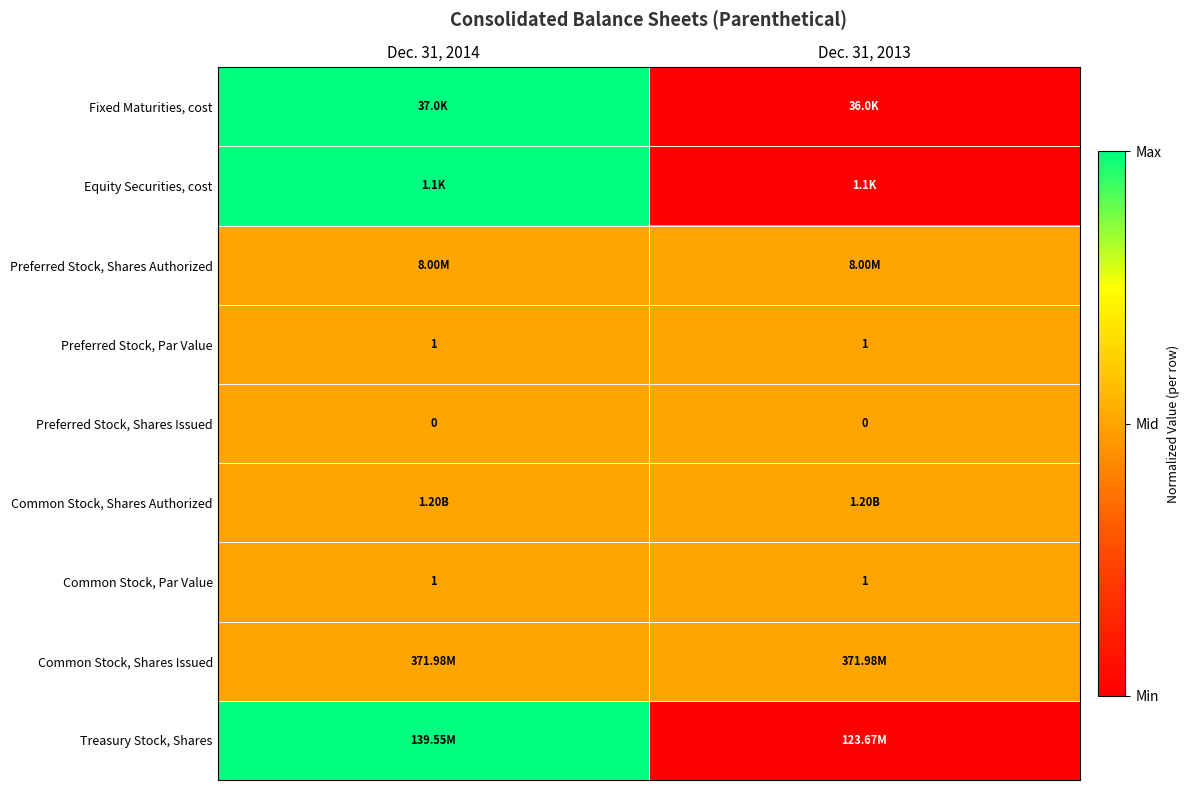

What is the average value of the Preferred Stock, Par Value series?

1.0